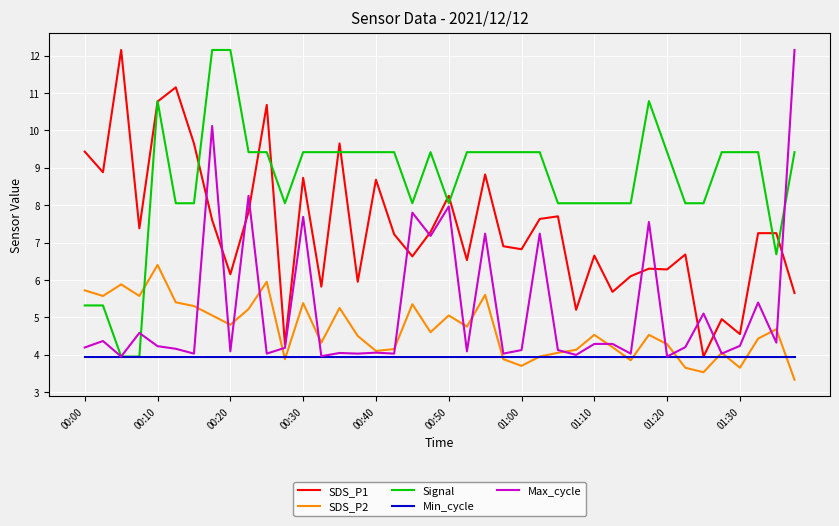

What is the maximum value shown in the chart?

12.2